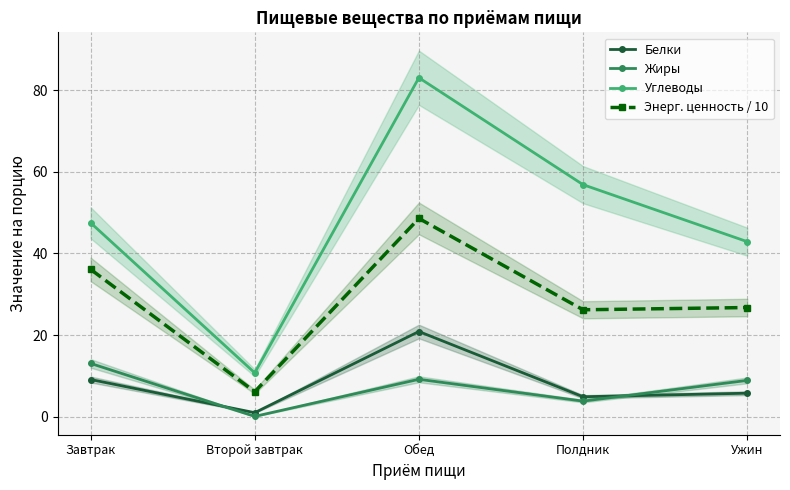

What is the difference between the highest and lowest values at Полдник?

53.0